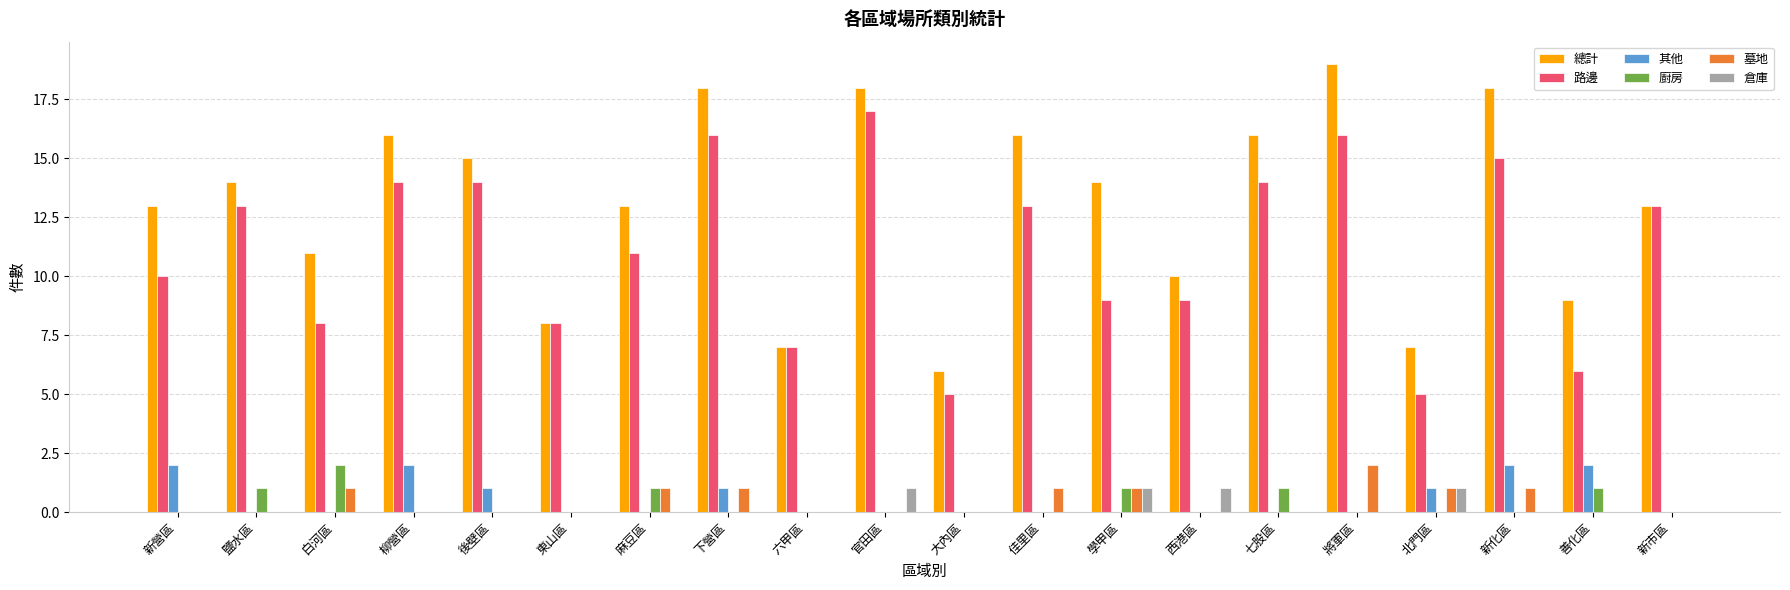

Reading left to right, what are all the values shown in this chart?

總計: 新營區=13	鹽水區=14	白河區=11	柳營區=16	後壁區=15	東山區=8	麻豆區=13	下營區=18	六甲區=7	官田區=18	大內區=6	佳里區=16	學甲區=14	西港區=10	七股區=16	將軍區=19	北門區=7	新化區=18	善化區=9	新市區=13
路邊: 新營區=10	鹽水區=13	白河區=8	柳營區=14	後壁區=14	東山區=8	麻豆區=11	下營區=16	六甲區=7	官田區=17	大內區=5	佳里區=13	學甲區=9	西港區=9	七股區=14	將軍區=16	北門區=5	新化區=15	善化區=6	新市區=13
其他: 新營區=2	鹽水區=0	白河區=0	柳營區=2	後壁區=1	東山區=0	麻豆區=0	下營區=1	六甲區=0	官田區=0	大內區=0	佳里區=0	學甲區=0	西港區=0	七股區=0	將軍區=0	北門區=1	新化區=2	善化區=2	新市區=0
廚房: 新營區=0	鹽水區=1	白河區=2	柳營區=0	後壁區=0	東山區=0	麻豆區=1	下營區=0	六甲區=0	官田區=0	大內區=0	佳里區=0	學甲區=1	西港區=0	七股區=1	將軍區=0	北門區=0	新化區=0	善化區=1	新市區=0
墓地: 新營區=0	鹽水區=0	白河區=1	柳營區=0	後壁區=0	東山區=0	麻豆區=1	下營區=1	六甲區=0	官田區=0	大內區=0	佳里區=1	學甲區=1	西港區=0	七股區=0	將軍區=2	北門區=1	新化區=1	善化區=0	新市區=0
倉庫: 新營區=0	鹽水區=0	白河區=0	柳營區=0	後壁區=0	東山區=0	麻豆區=0	下營區=0	六甲區=0	官田區=1	大內區=0	佳里區=0	學甲區=1	西港區=1	七股區=0	將軍區=0	北門區=1	新化區=0	善化區=0	新市區=0